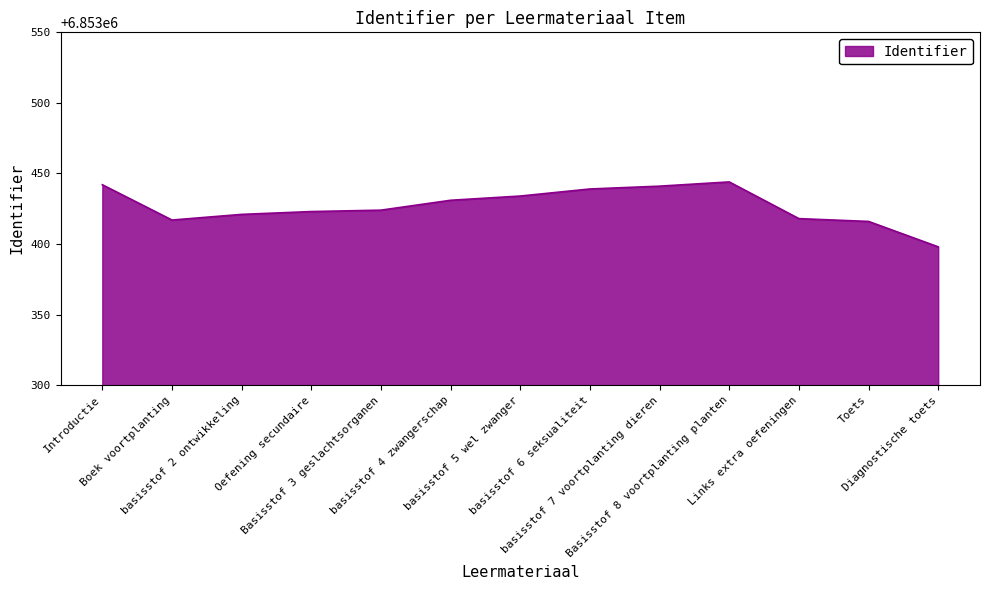

What position from the left is Toets?

12